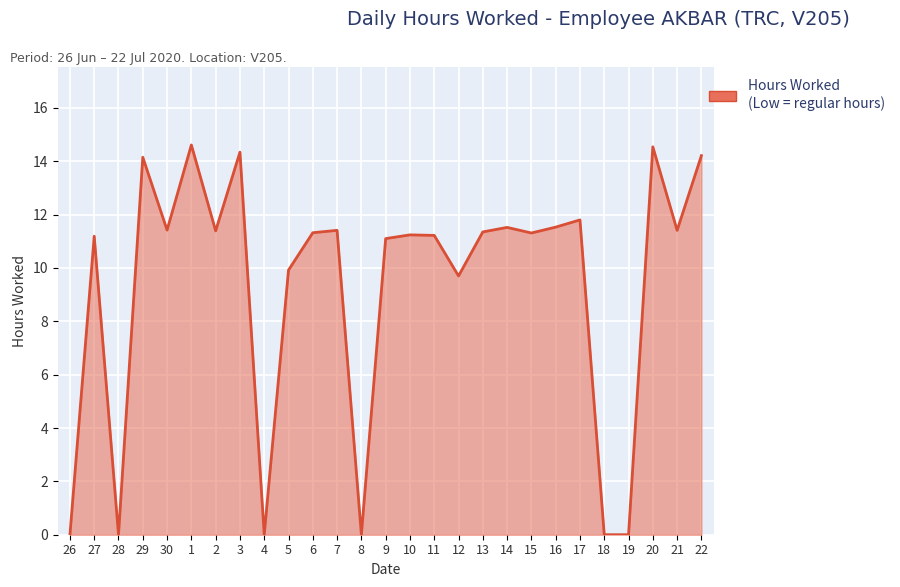

What position from the right is 2?

21